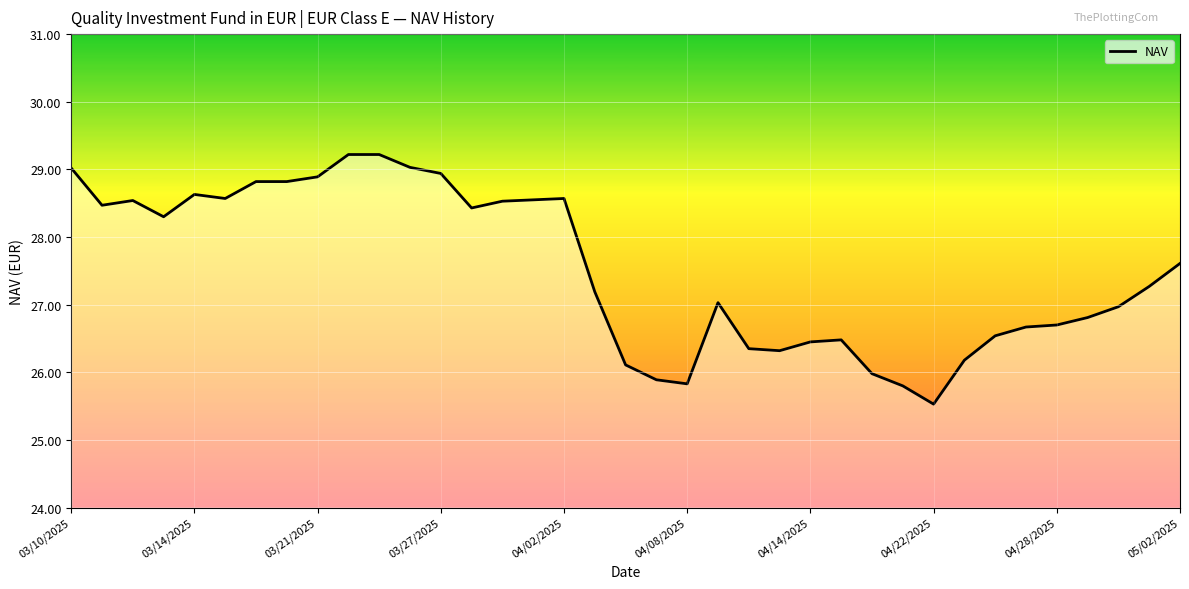

What is the greatest value displayed?

29.2